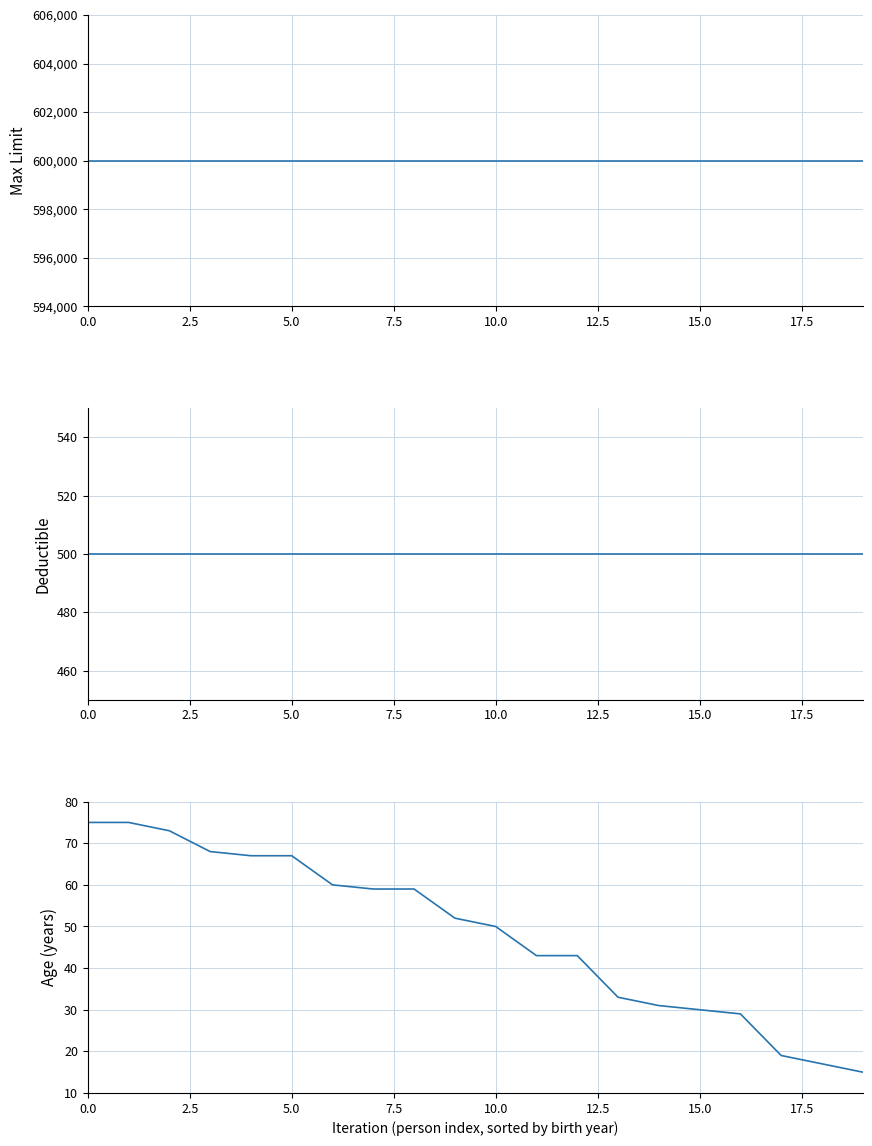

List the series in order of their peak value, lowest first.

Age, Deductible, Max Limit